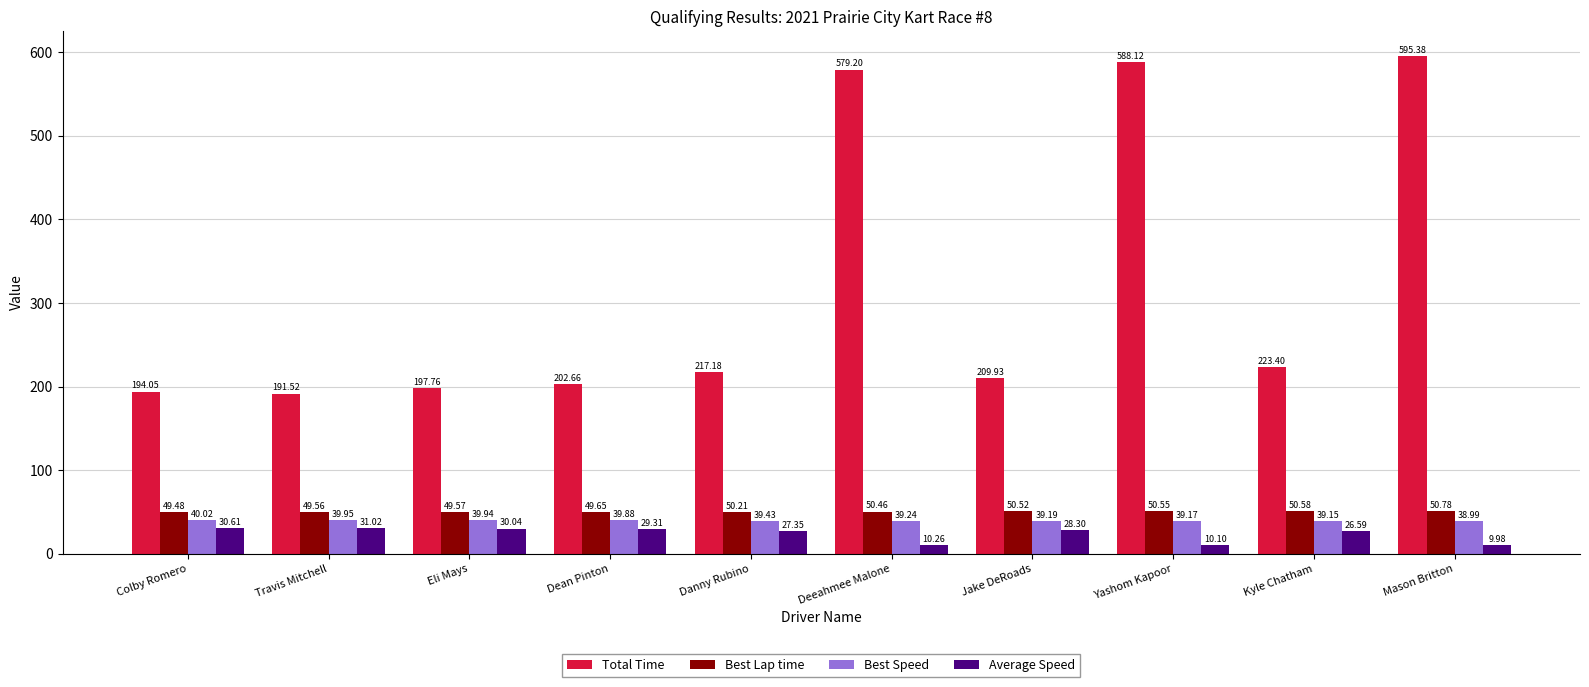

List the labels in order of Average Speed value, smallest first.

Mason Britton, Yashom Kapoor, Deeahmee Malone, Kyle Chatham, Danny Rubino, Jake DeRoads, Dean Pinton, Eli Mays, Colby Romero, Travis Mitchell